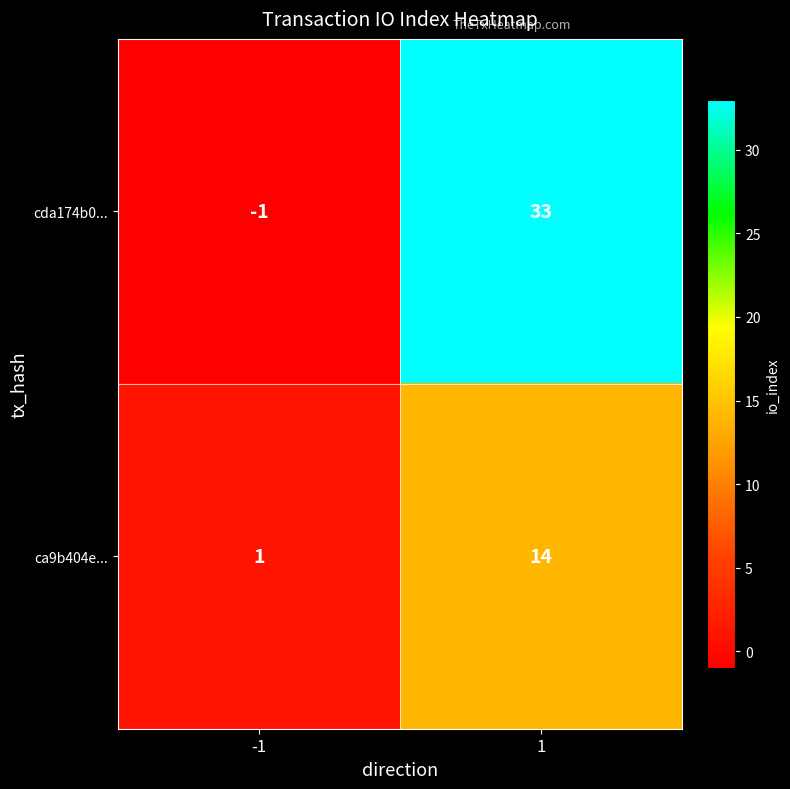

Reading left to right, extract all data points from this chart.

cda174b0...: -1=-1	1=33
ca9b404e...: -1=1	1=14